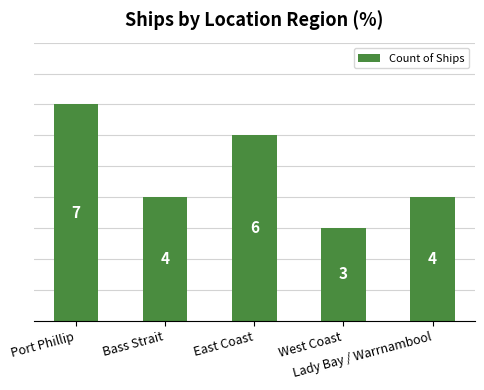

Reading right to left, transcribe all the data shown in this chart.

Lady Bay / Warrnambool=4	West Coast=3	East Coast=6	Bass Strait=4	Port Phillip=7